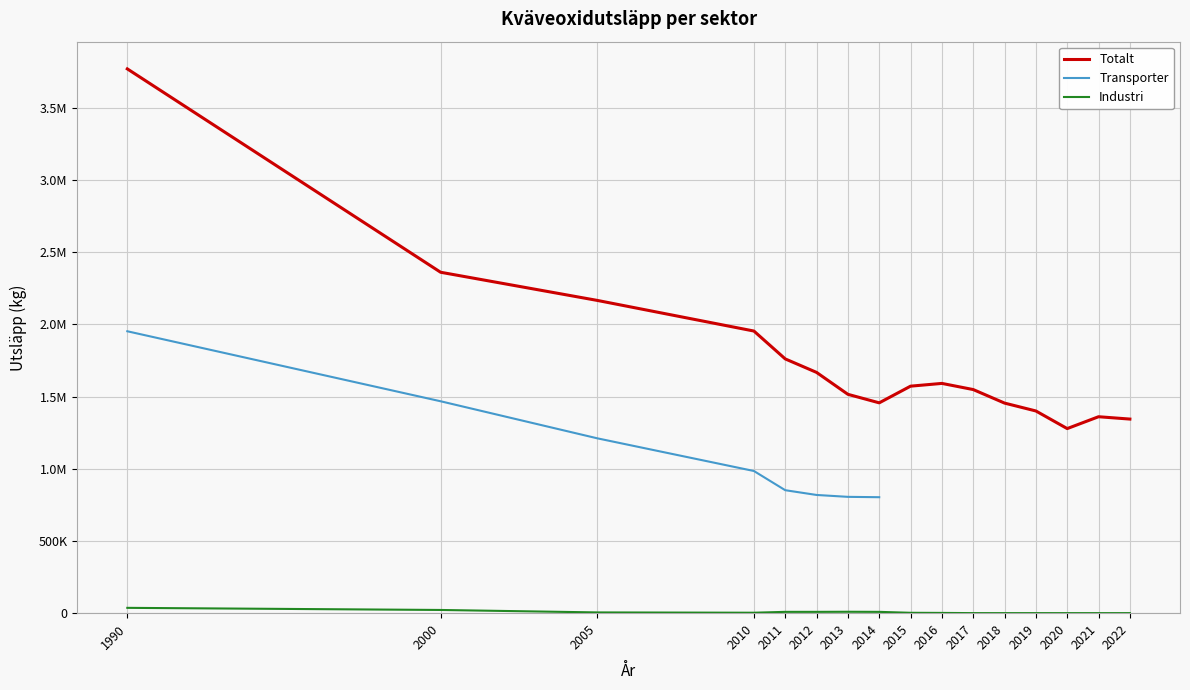

At 2020, list the series in order from largest to smallest.

Totalt, Transporter, Industri